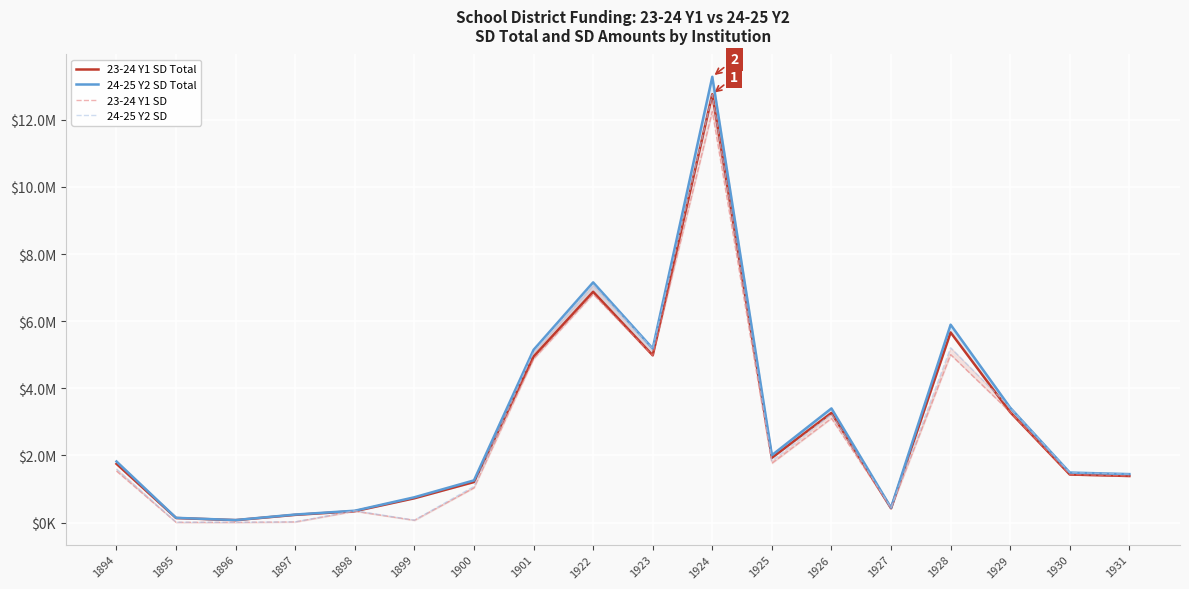

What are all the series names shown in the legend?

23-24 Y1 SD Total, 24-25 Y2 SD Total, 23-24 Y1 SD, 24-25 Y2 SD